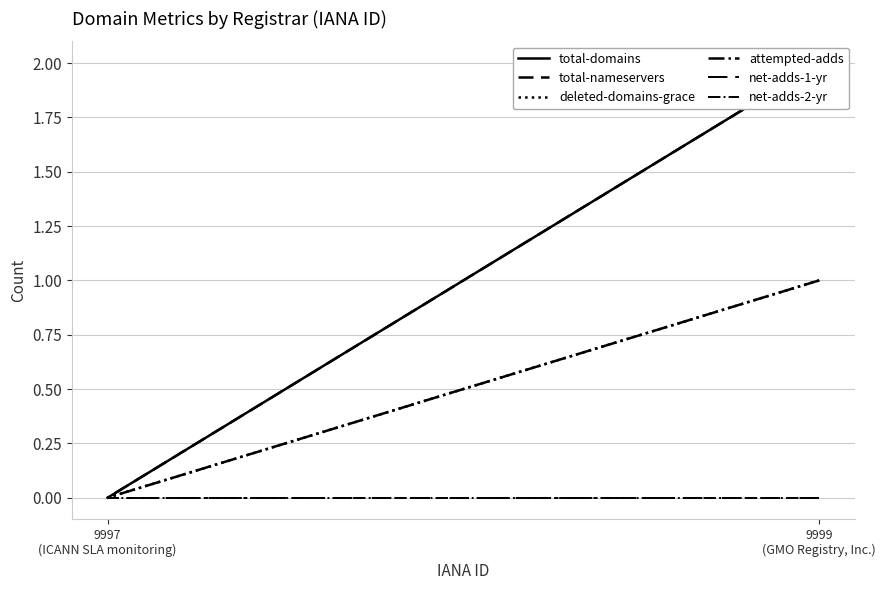

How many series are shown in this chart?

6